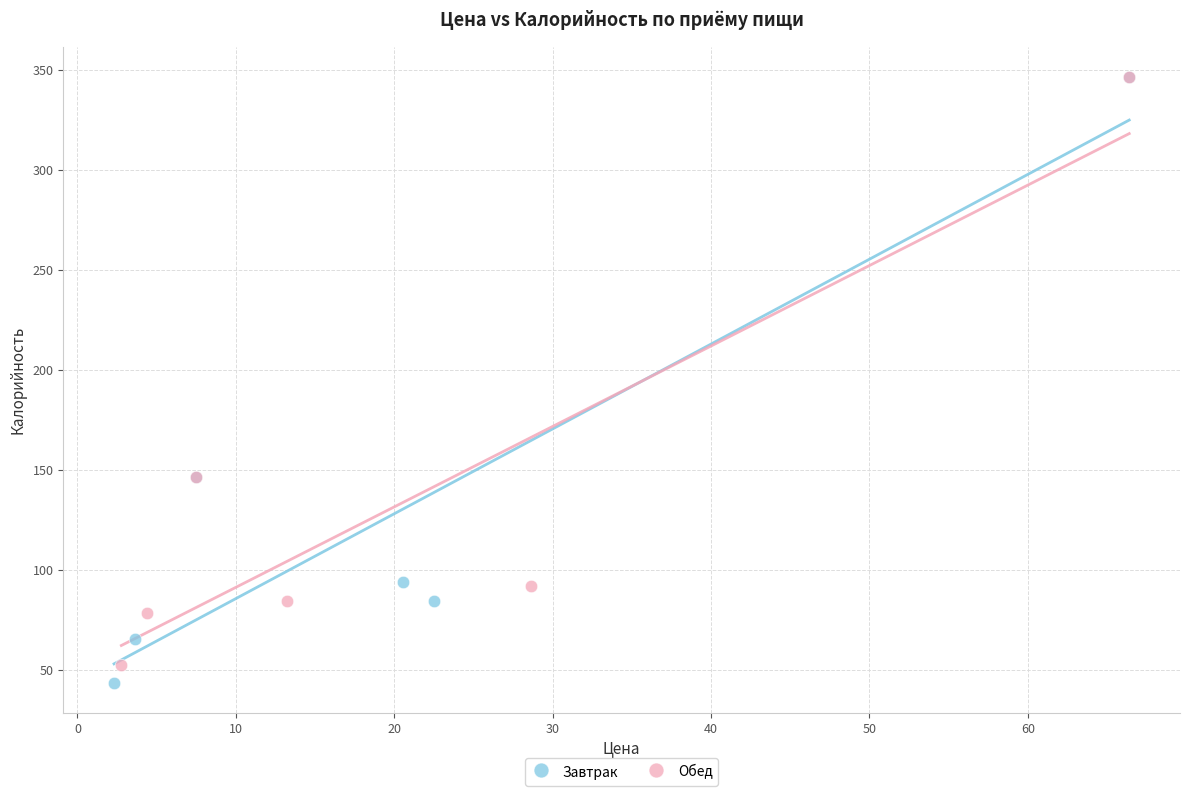

What are all the series names shown in the legend?

Завтрак, Обед